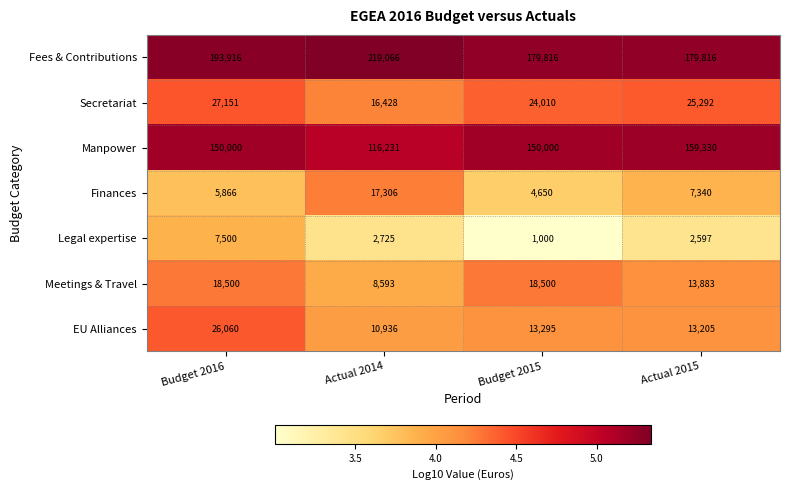

Reading right to left, list all the values displayed in this chart.

Fees & Contributions: Actual 2015=179816	Budget 2015=179816	Actual 2014=219066	Budget 2016=193916
Secretariat: Actual 2015=25292	Budget 2015=24010	Actual 2014=16428	Budget 2016=27151
Manpower: Actual 2015=159330	Budget 2015=150000	Actual 2014=116231	Budget 2016=150000
Finances: Actual 2015=7340	Budget 2015=4650	Actual 2014=17306	Budget 2016=5866
Legal expertise: Actual 2015=2597	Budget 2015=1000	Actual 2014=2725	Budget 2016=7500
Meetings & Travel: Actual 2015=13883	Budget 2015=18500	Actual 2014=8593	Budget 2016=18500
EU Alliances: Actual 2015=13205	Budget 2015=13295	Actual 2014=10936	Budget 2016=26060